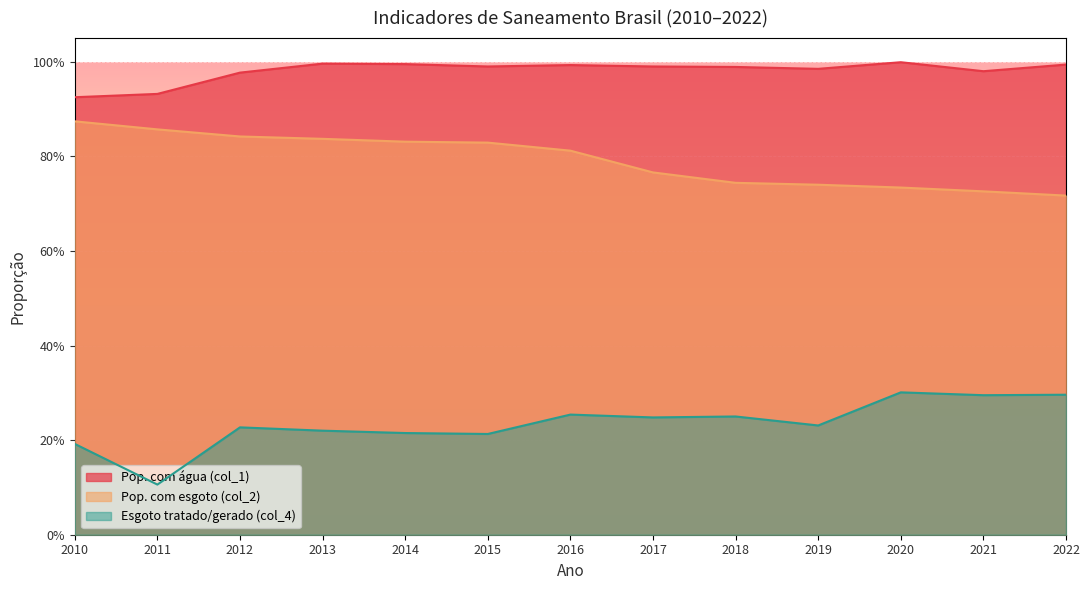

Is it true that Esgoto tratado/gerado (col_4) equals 0.2 at 2018?

True